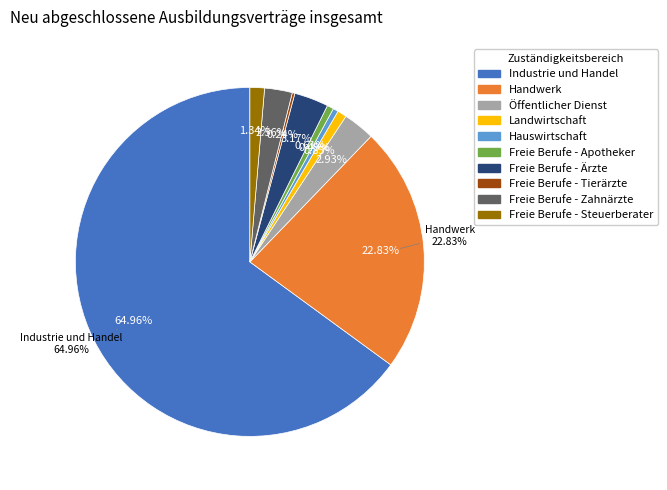

Approximately how many times larger is the value at Freie Berufe - Tierärzte compared to Hauswirtschaft?

0.5